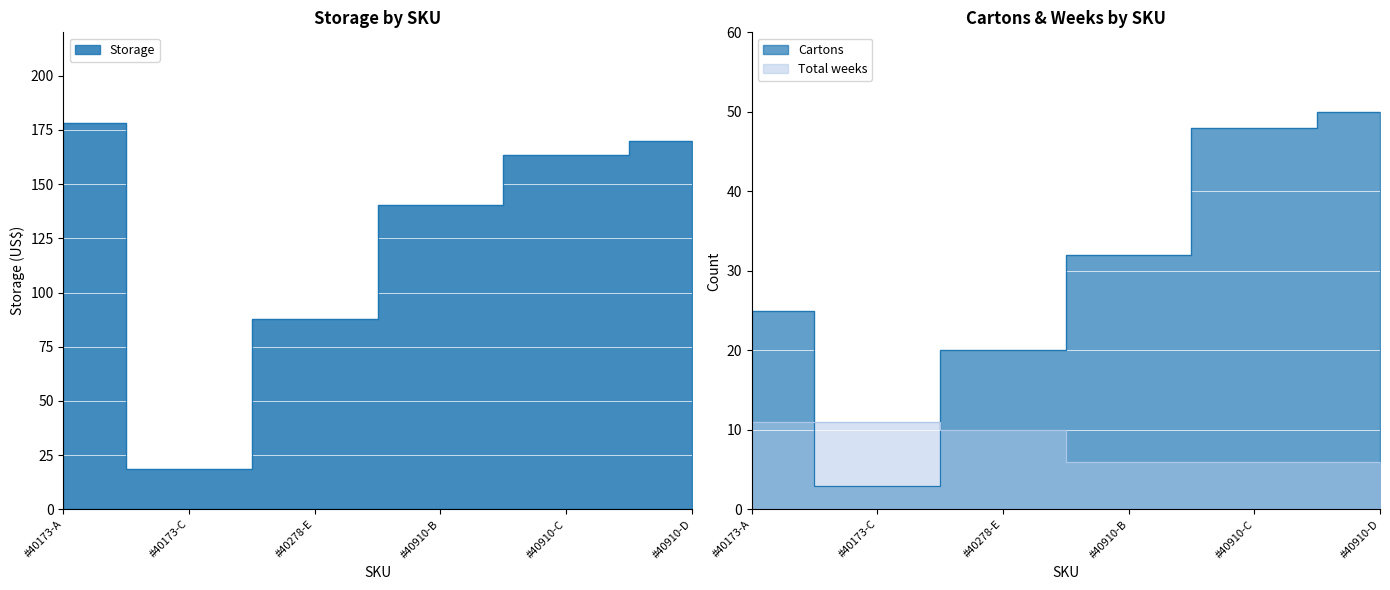

Is the value of Storage at #40173-C greater than the value of Cartons at #40910-B?

No